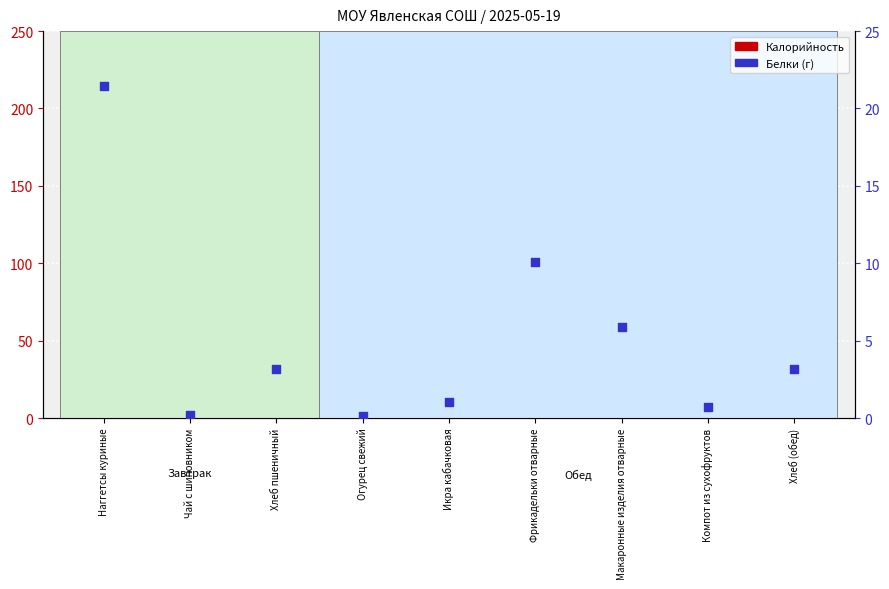

At which category is the sum across all series the highest?

Наггетсы куриные